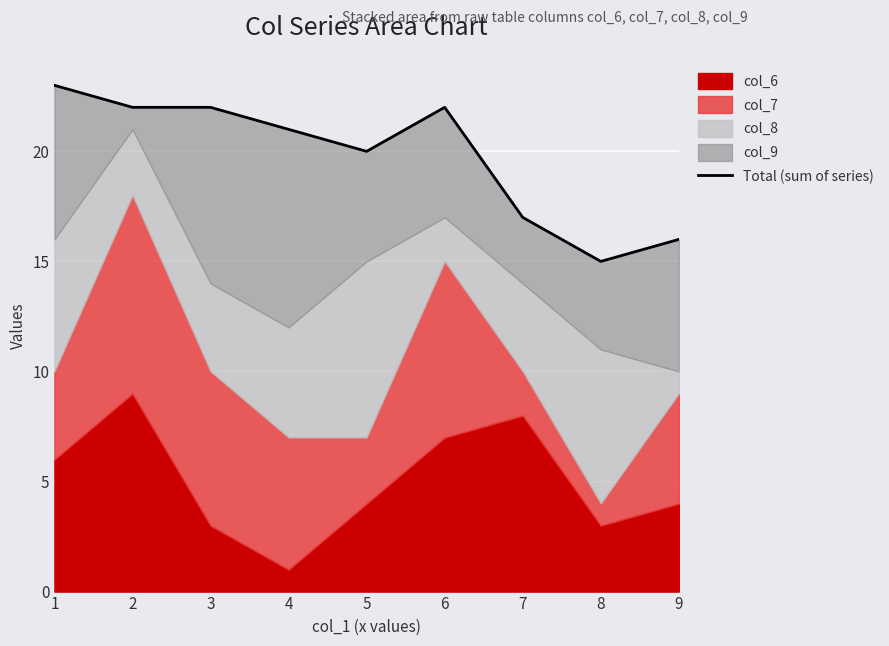

How many interior local peaks (higher than both neighbors) does the data have?

1